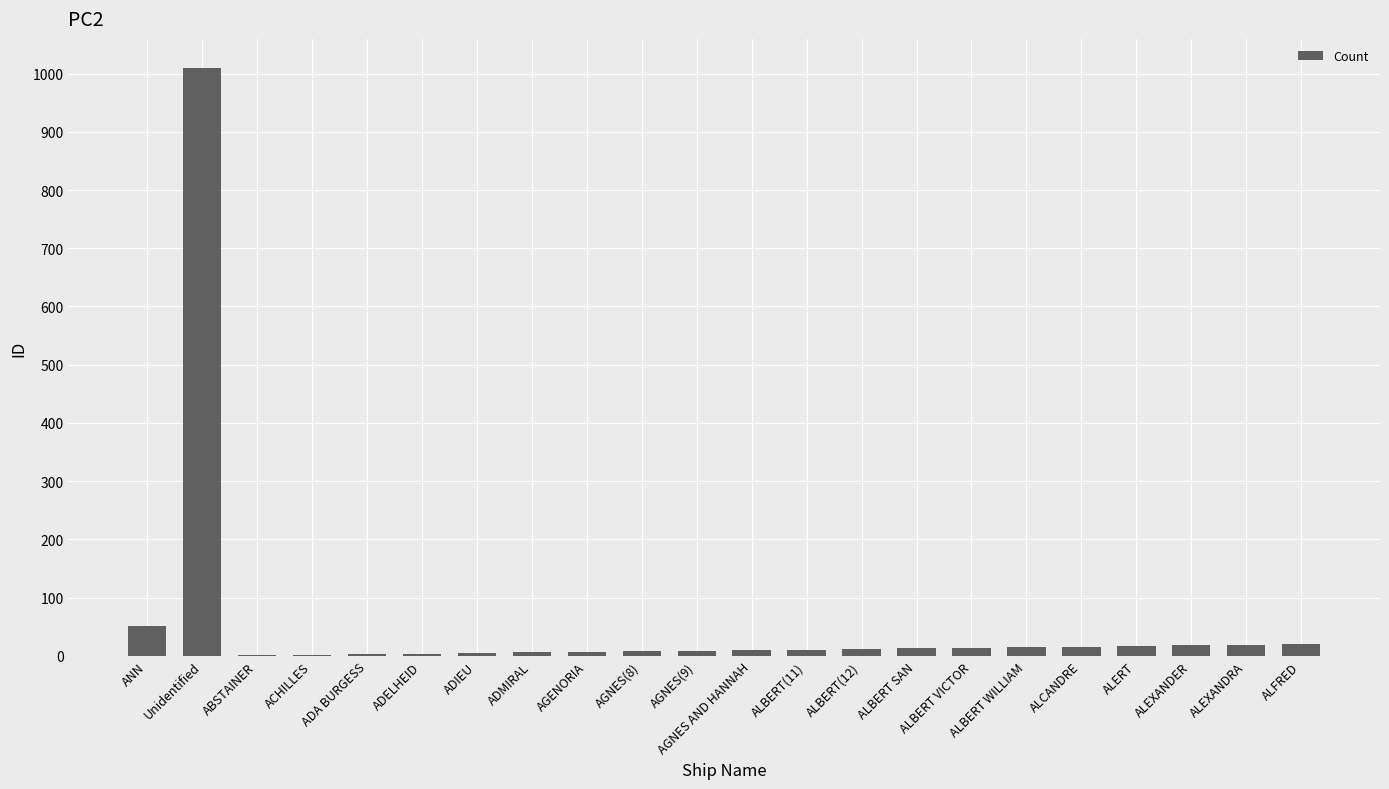

At which label is the value closest to 505?

ANN